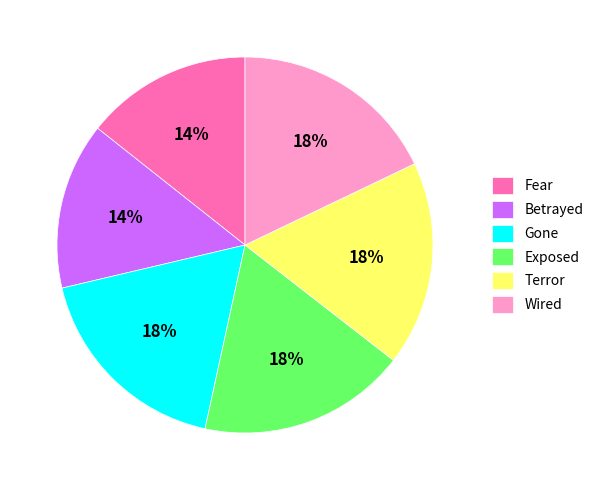

Count the number of slices in the pie.

6